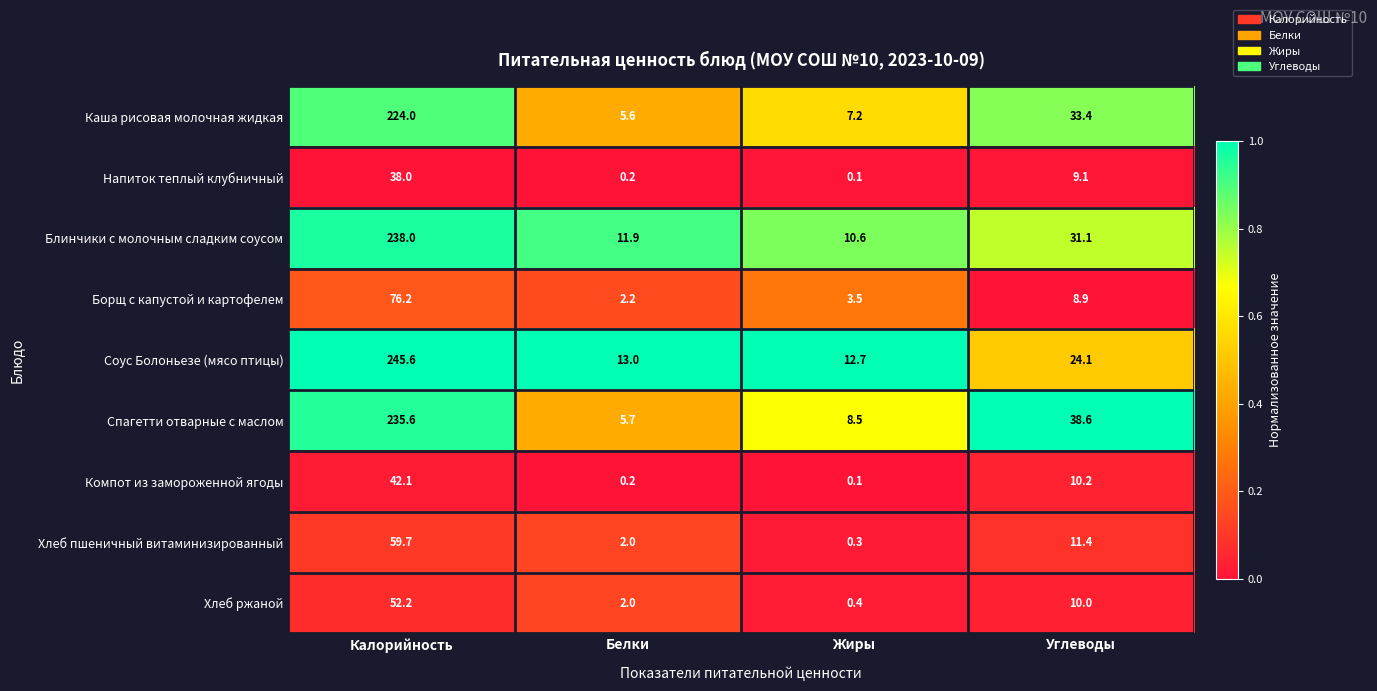

The value of Блинчики с молочным сладким соусом at Жиры is 10.6. True or false?

True